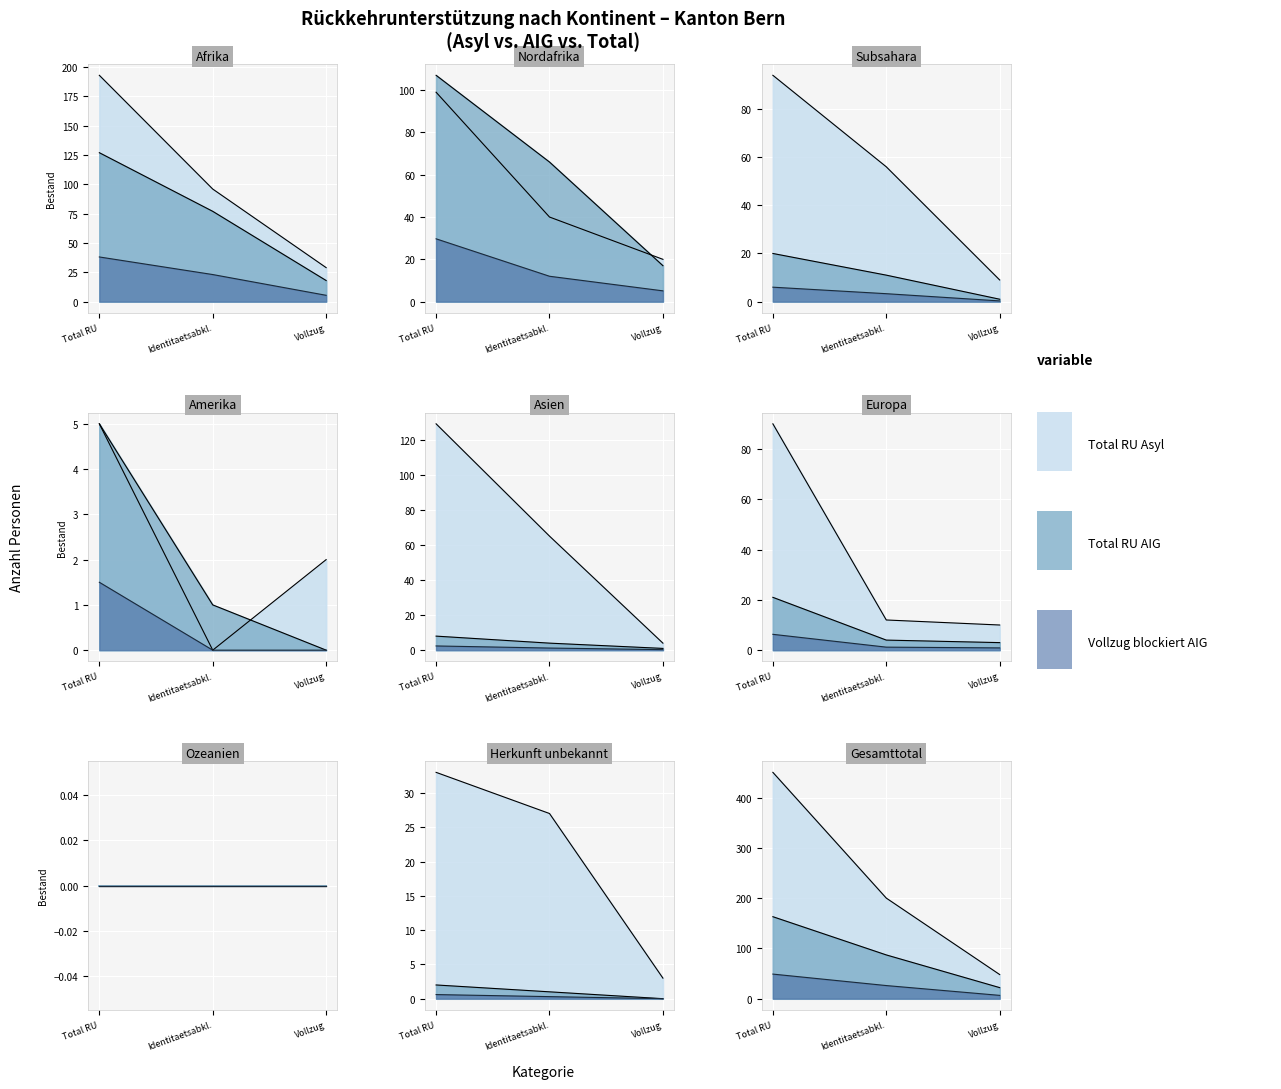

What is the average value of the Identitaetsabklaerung Asyl series?

37